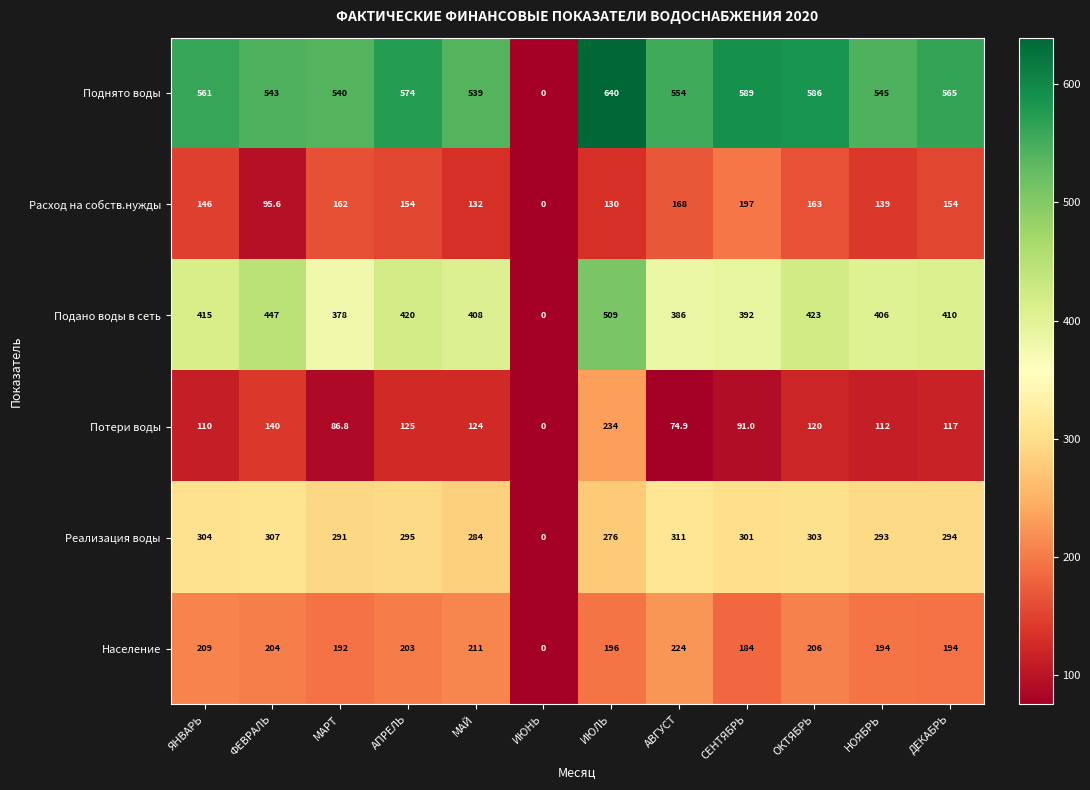

What is the total value across all series at АПРЕЛЬ?

1771.0